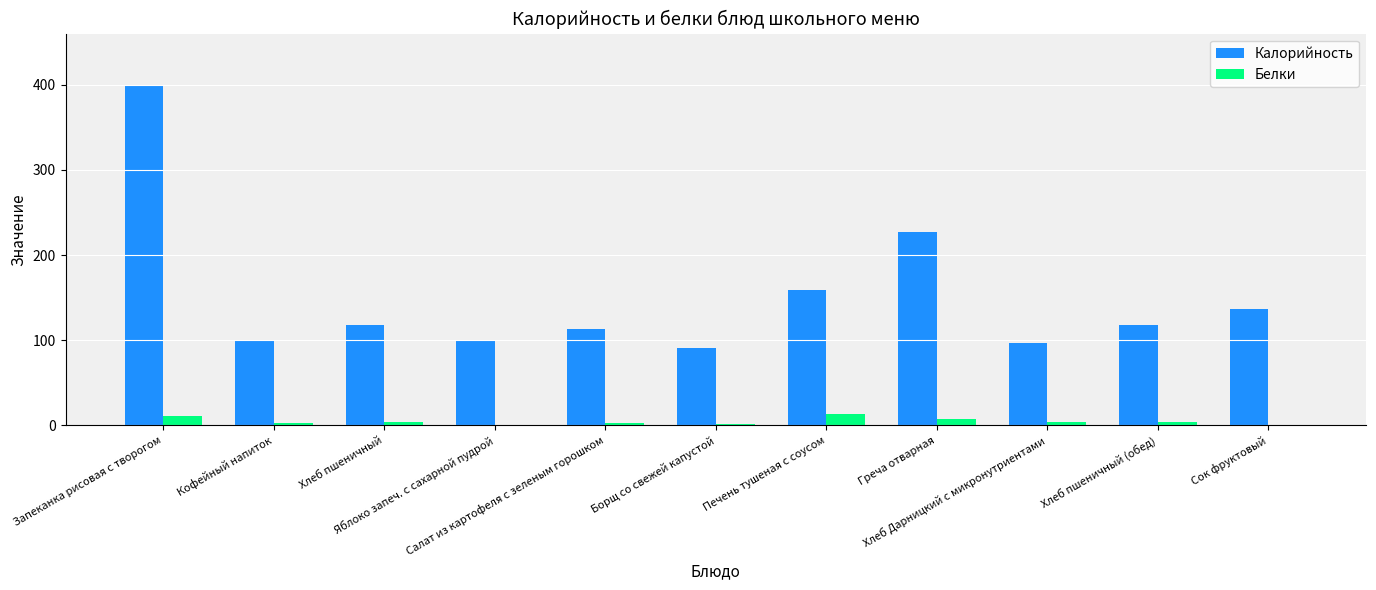

The Калорийность series shows 194.6 at Сок фруктовый. True or false?

False